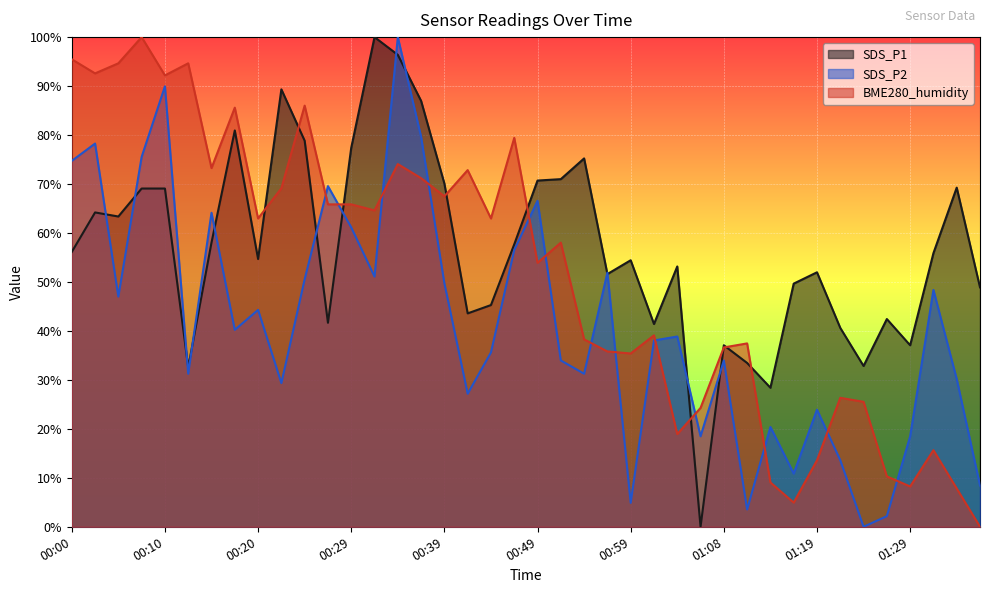

How many interior local valleys does the BME280_humidity series have?

12